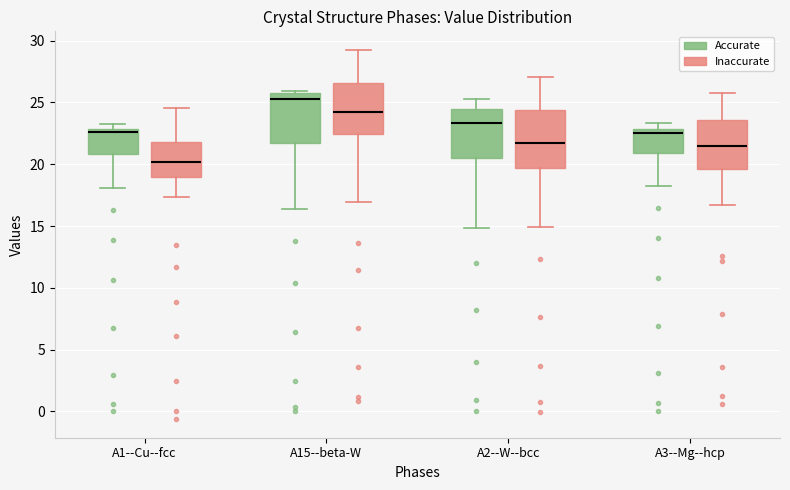

Reading left to right, read every box against the y-axis: the position of its median line, the range the box covers, and the ends of its whiskers. The values are not printed on the chart, so give them approximately, as read against the axis.

A1--Cu--fcc (Accurate): median 22.5, box 21.0 to 23.0, whiskers 18.0 to 23.5
A1--Cu--fcc (Inaccurate): median 20.0, box 19.0 to 22.0, whiskers 17.5 to 24.5
A15--beta-W (Accurate): median 25.5 (just below the box's upper edge), box 21.5 to 25.5, whiskers 16.5 to 26.0
A15--beta-W (Inaccurate): median 24.0, box 22.5 to 26.5, whiskers 17.0 to 29.5
A2--W--bcc (Accurate): median 23.5, box 20.5 to 24.5, whiskers 15.0 to 25.0
A2--W--bcc (Inaccurate): median 22.0, box 19.5 to 24.5, whiskers 15.0 to 27.0
A3--Mg--hcp (Accurate): median 22.5, box 21.0 to 23.0, whiskers 18.5 to 23.5
A3--Mg--hcp (Inaccurate): median 21.5, box 19.5 to 23.5, whiskers 16.5 to 25.5